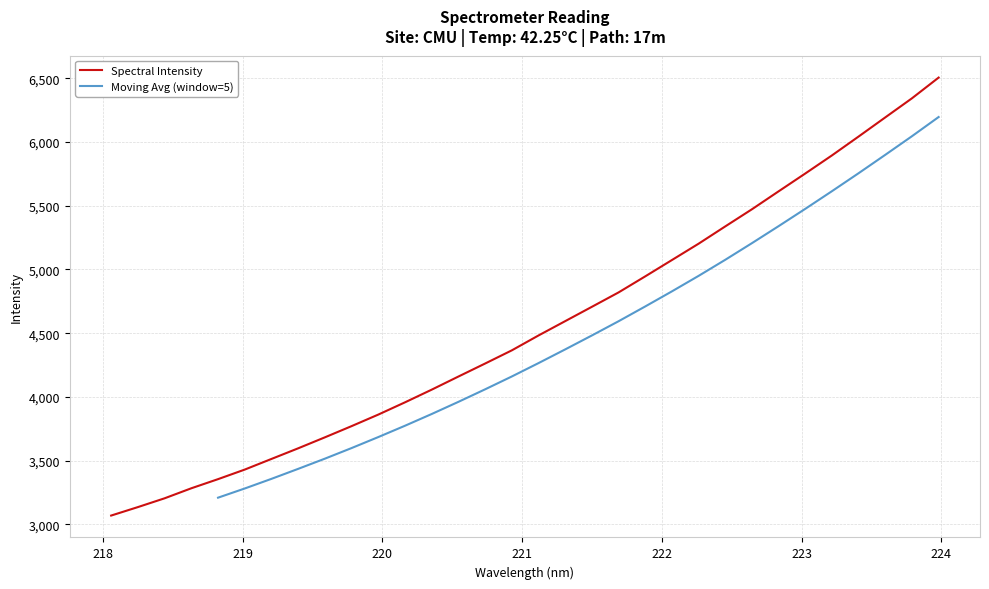

List the labels in order of value, smallest first.

218.0596, 218.2508, 218.442, 218.6332, 218.8244, 219.0156, 219.2067, 219.3979, 219.589, 219.7801, 219.9712, 220.1623, 220.3533, 220.5444, 220.7354, 220.9264, 221.1174, 221.3083, 221.4993, 221.6902, 221.8812, 222.0721, 222.263, 222.4538, 222.6447, 222.8355, 223.0264, 223.2172, 223.408, 223.5987, 223.7895, 223.9802